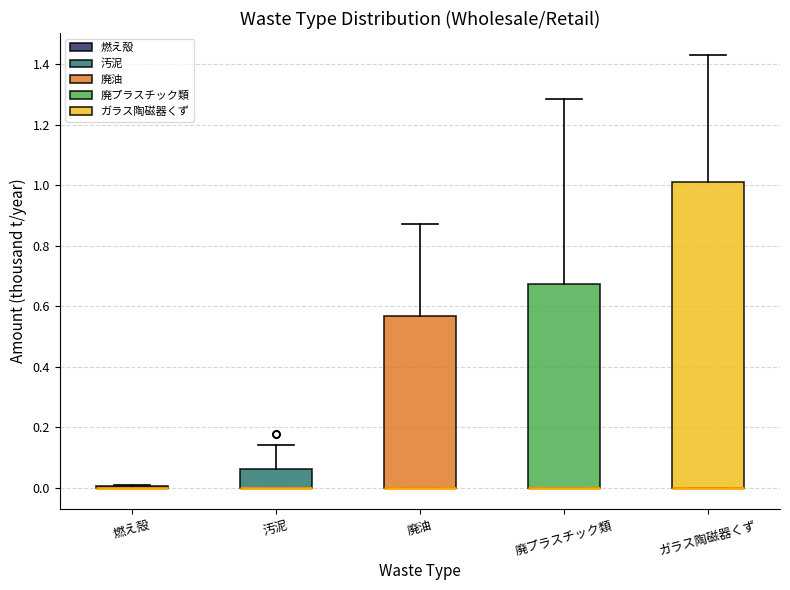

Reading left to right, transcribe this box plot: for each box, give where its median line is, the range the box spans, and where its two whiskers end, as read against the y-axis. The values are not printed on the chart, so give them approximately, as read against the axis.

燃え殻: box collapsed to a line at 0.00, whiskers 0.00 to 0.00
汚泥: median 0.00 (drawn on the box's lower edge), box 0.00 to 0.06, whiskers 0.00 to 0.14
廃油: median 0.00 (drawn on the box's lower edge), box 0.00 to 0.56, whiskers 0.00 to 0.88
廃プラスチック類: median 0.00 (drawn on the box's lower edge), box 0.00 to 0.68, whiskers 0.00 to 1.28
ガラス陶磁器くず: median 0.00 (drawn on the box's lower edge), box 0.00 to 1.02, whiskers 0.00 to 1.44